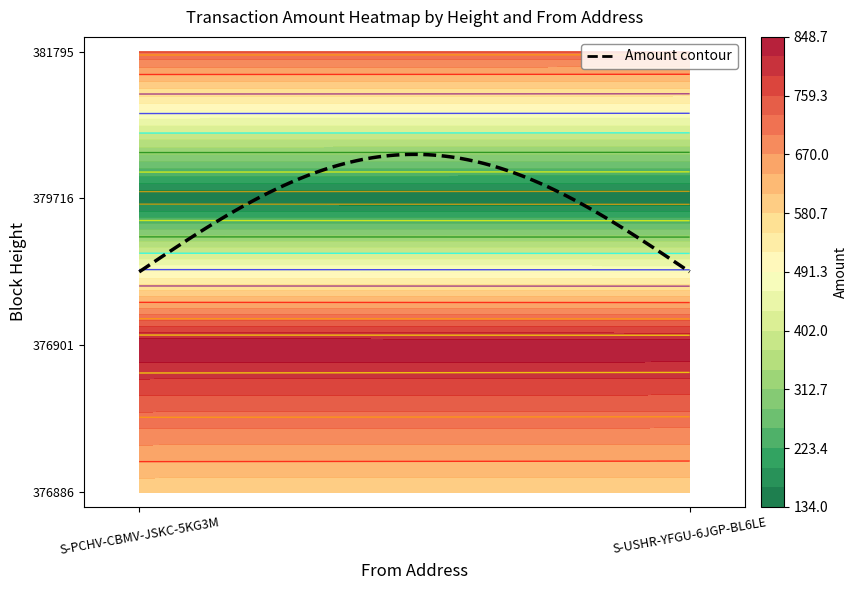

Which series has the largest total across all categories?

S-PCHV-CBMV-JSKC-5KG3M